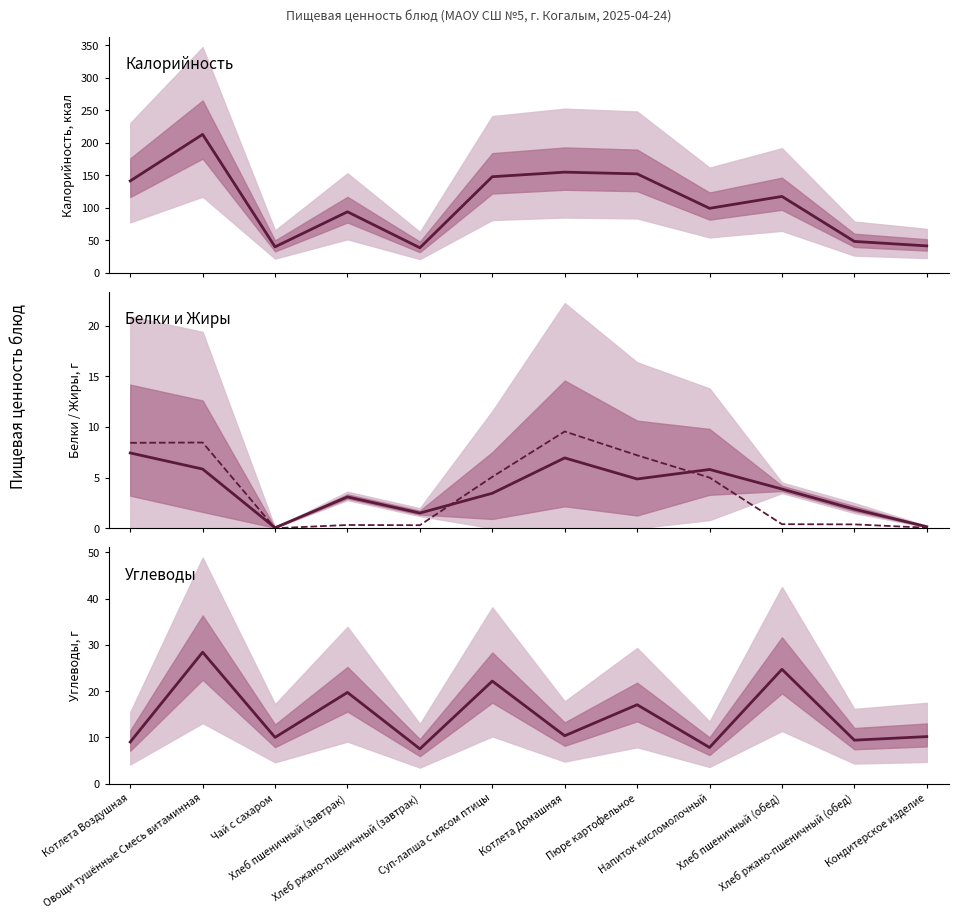

Which series has the largest total across all categories?

Калорийность